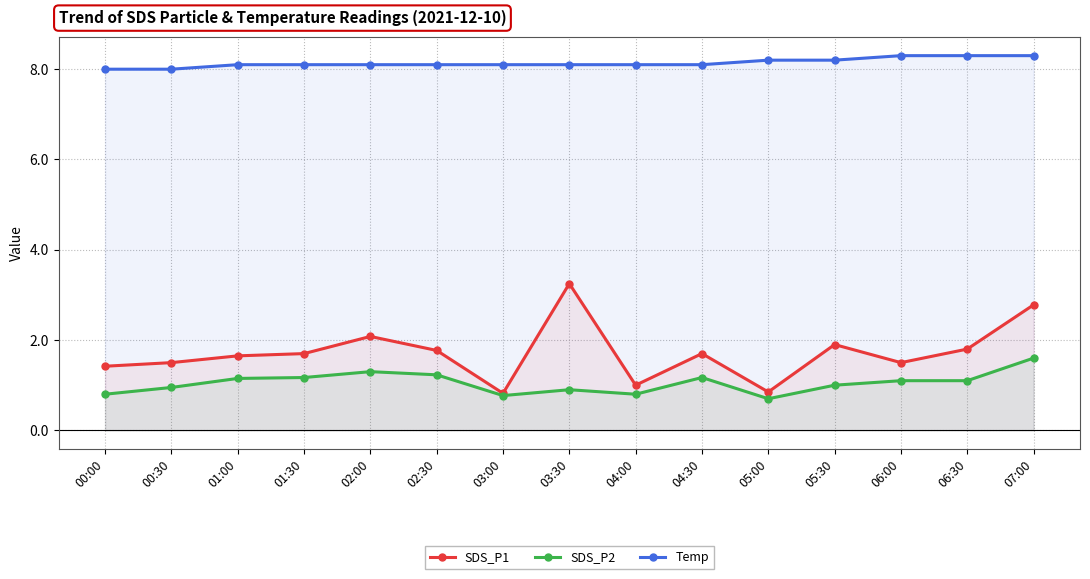

Reading right to left, transcribe all the data shown in this chart.

SDS_P1: 07:00=2.8	06:30=1.8	06:00=1.5	05:30=1.9	05:00=0.8	04:30=1.7	04:00=1.0	03:30=3.2	03:00=0.8	02:30=1.8	02:00=2.1	01:30=1.7	01:00=1.6	00:30=1.5	00:00=1.4
SDS_P2: 07:00=1.6	06:30=1.1	06:00=1.1	05:30=1.0	05:00=0.7	04:30=1.2	04:00=0.8	03:30=0.9	03:00=0.8	02:30=1.2	02:00=1.3	01:30=1.2	01:00=1.1	00:30=0.9	00:00=0.8
Temp: 07:00=8.3	06:30=8.3	06:00=8.3	05:30=8.2	05:00=8.2	04:30=8.1	04:00=8.1	03:30=8.1	03:00=8.1	02:30=8.1	02:00=8.1	01:30=8.1	01:00=8.1	00:30=8.0	00:00=8.0